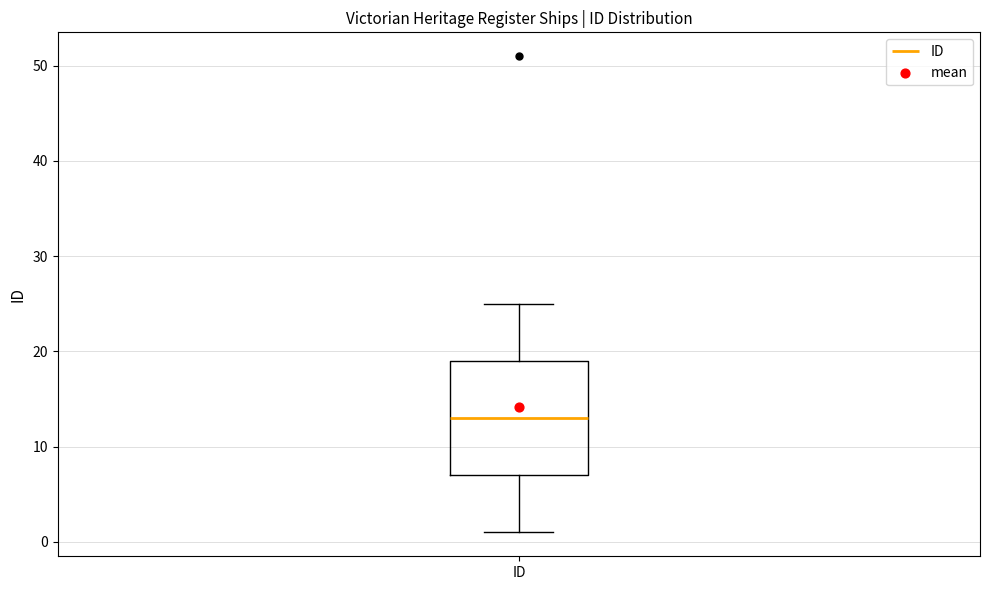

Read this box plot against the y-axis: the position of the median line, the range covered by the box, and the ends of both whiskers. The values are not printed on the chart, so give them approximately, as read against the axis.

median 13, box 7 to 19, whiskers 1 to 25